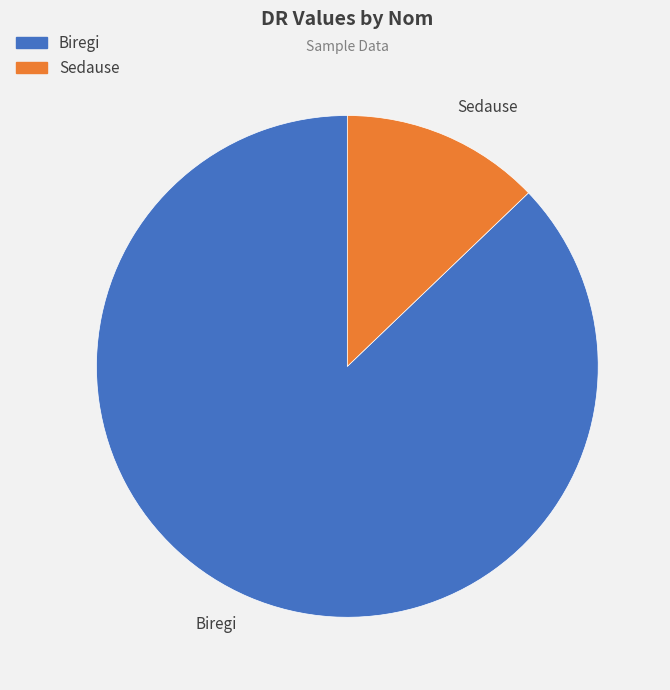

Which slice is the smallest?

Sedause